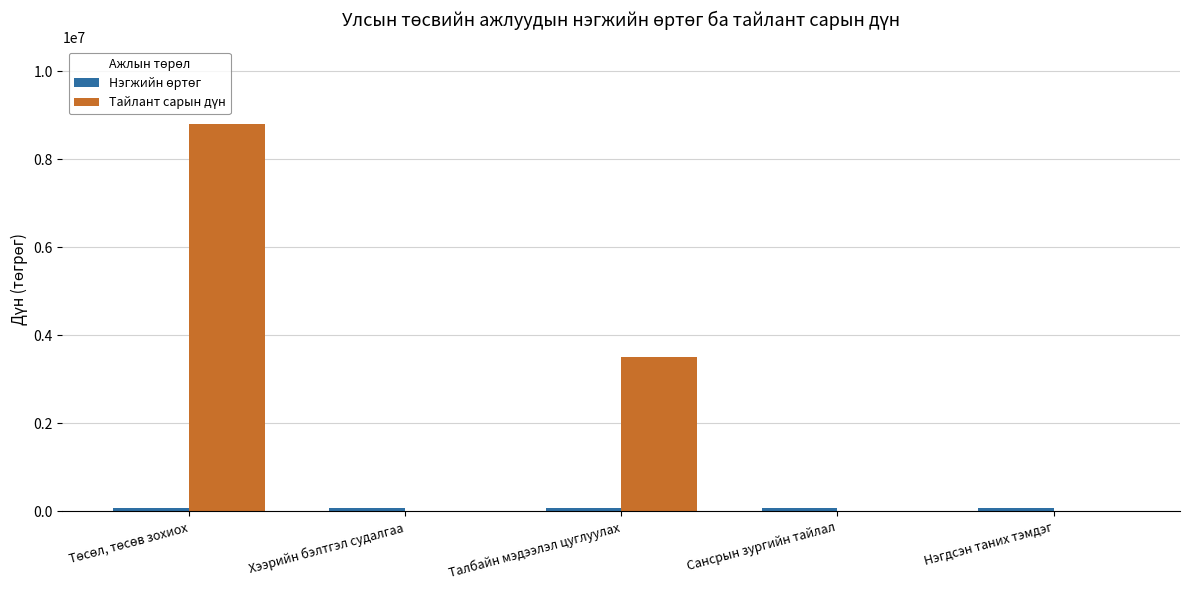

Are the bars grouped side by side (vs. stacked)?

Yes